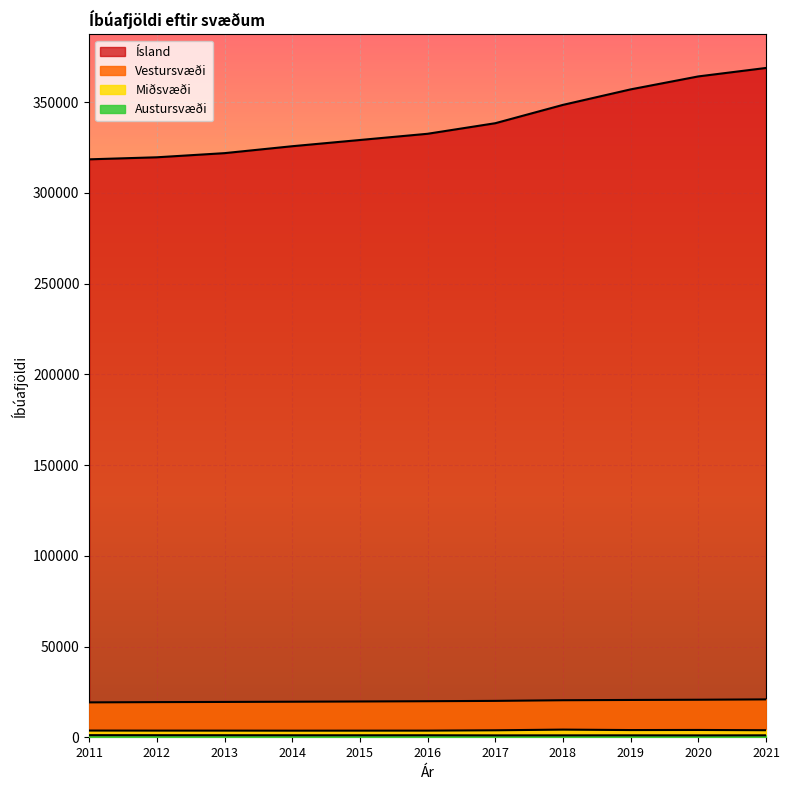

Is it true that Vestursvæði equals 6815 at 2011?

False